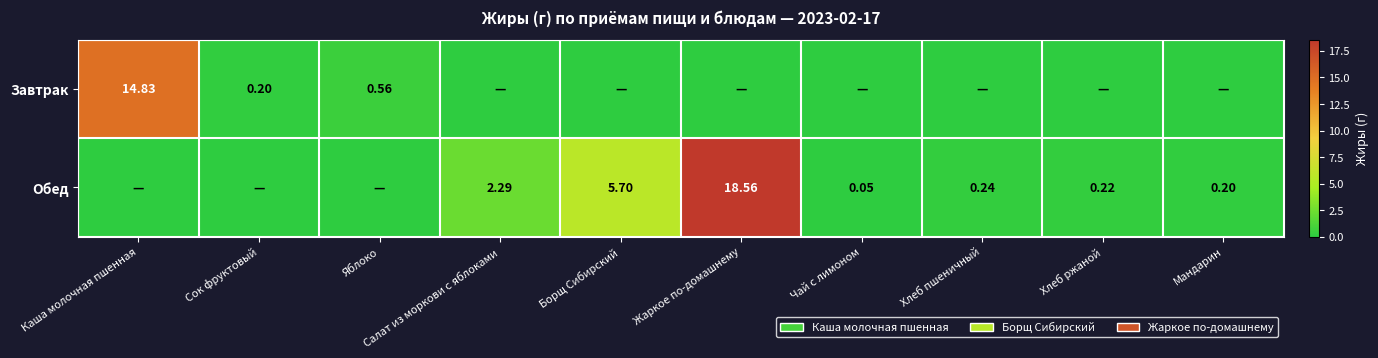

Which label corresponds to the largest value in the chart?

Жаркое по-домашнему